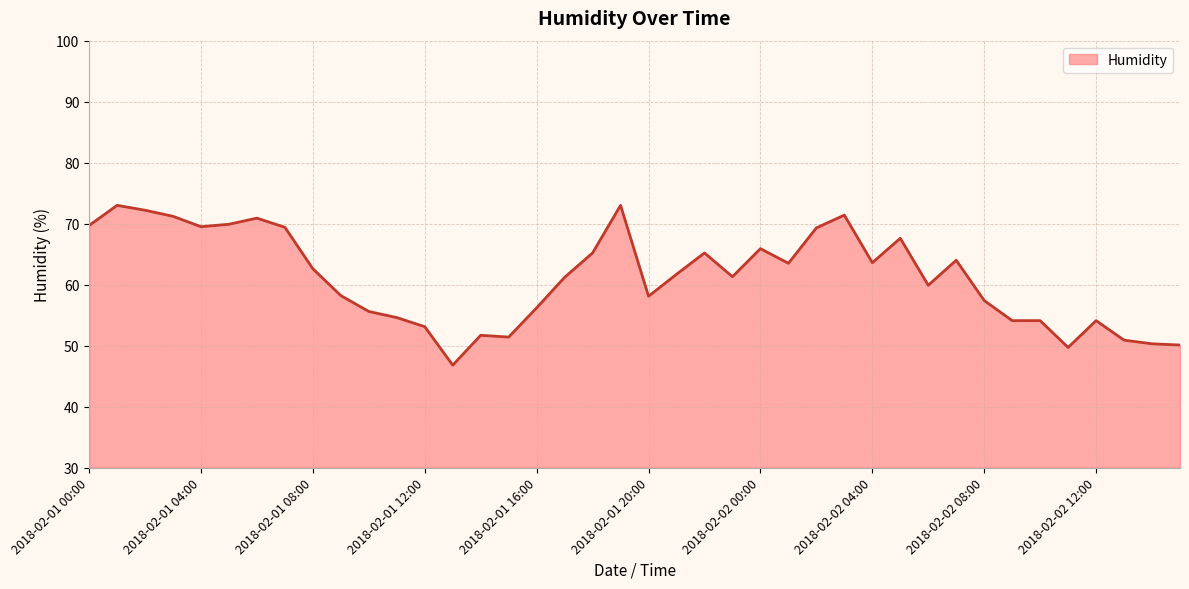

Which has a higher value, 2018-02-01 09:00 or 2018-02-02 02:00?

2018-02-02 02:00